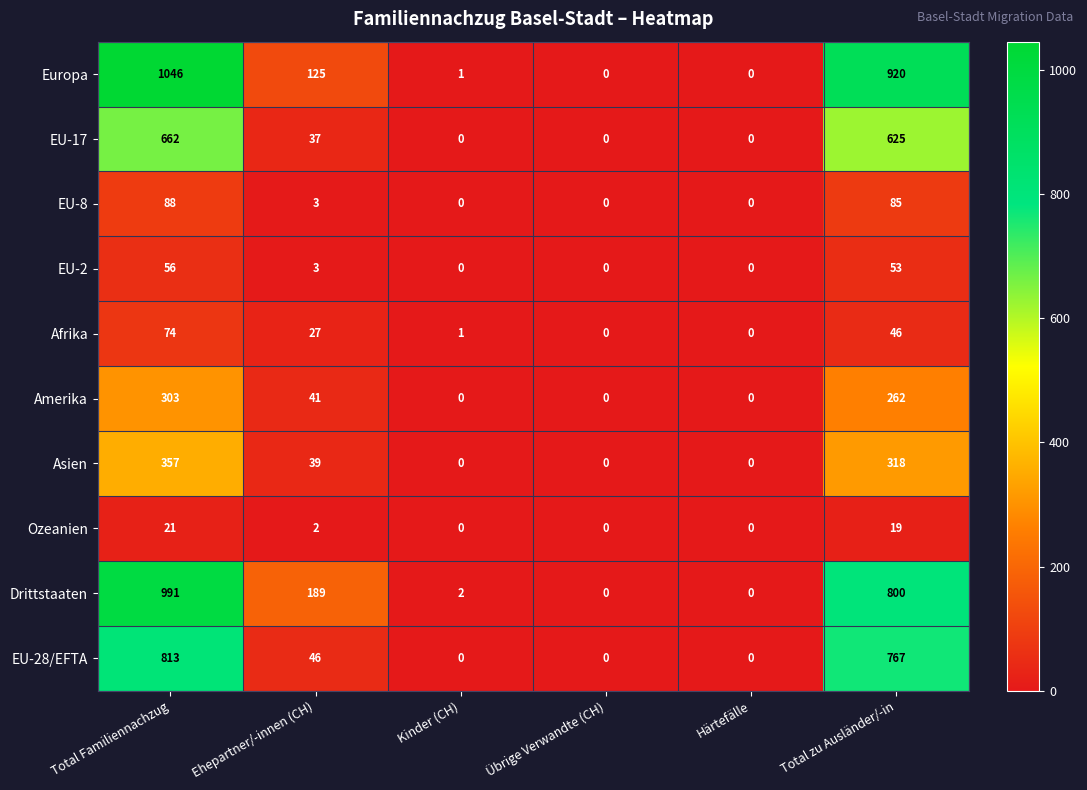

Between Ehepartner/-innen (CH) and Übrige Verwandte (CH), which series saw the biggest shift?

Drittstaaten